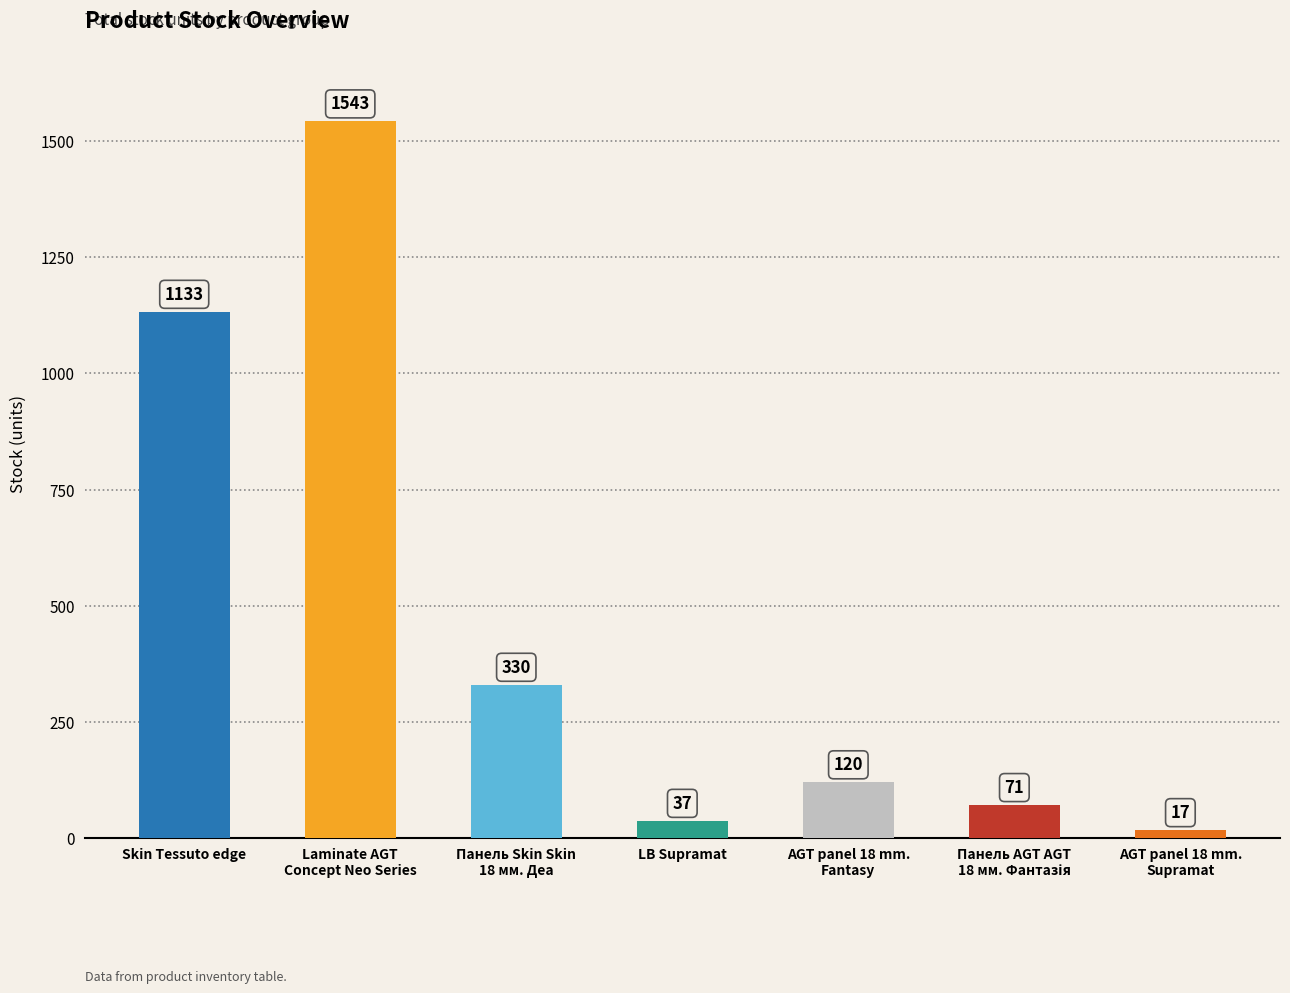

What is the difference between the second highest and second lowest values?

1096